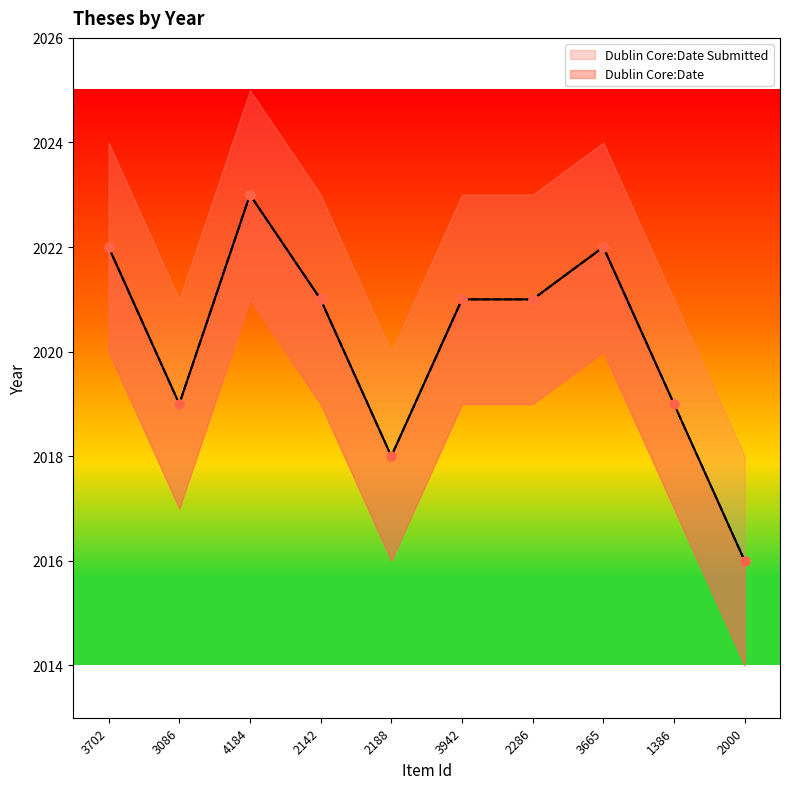

Is the value of Dublin Core:Date at 4184 greater than the value of Dublin Core:Date Submitted at 4184?

No